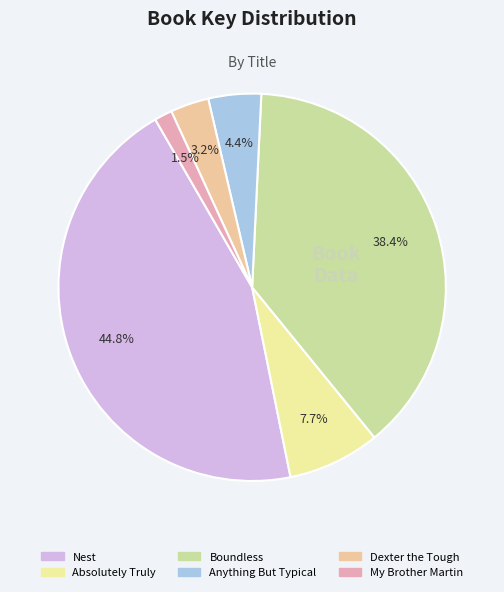

What percentage do Anything But Typical and Boundless together represent?

42.8%